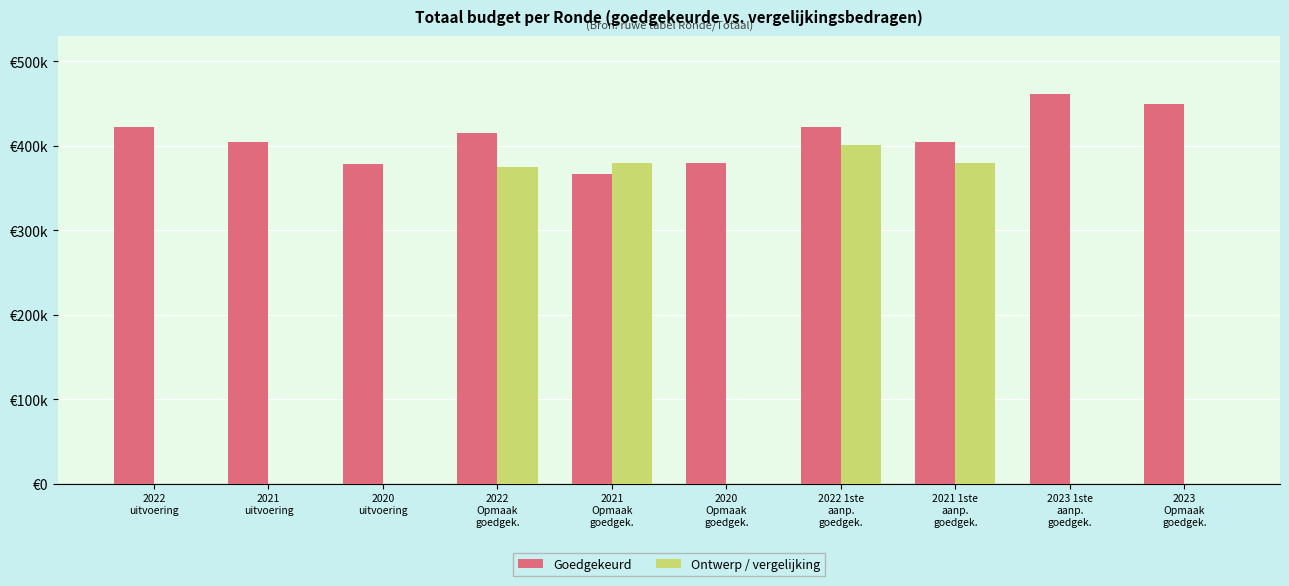

At which category is the sum across all series the highest?

2022 1ste
aanp.
goedgek.